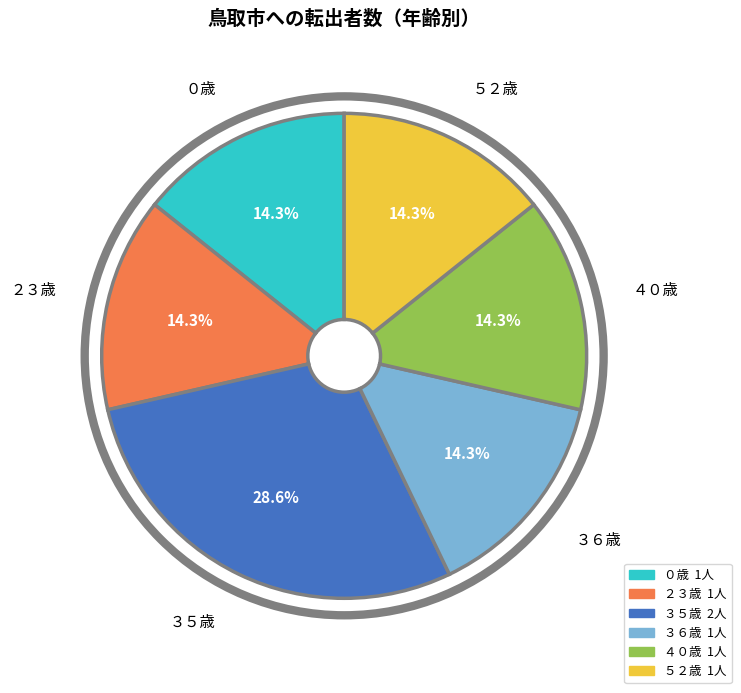

Does any single category account for the majority?

No